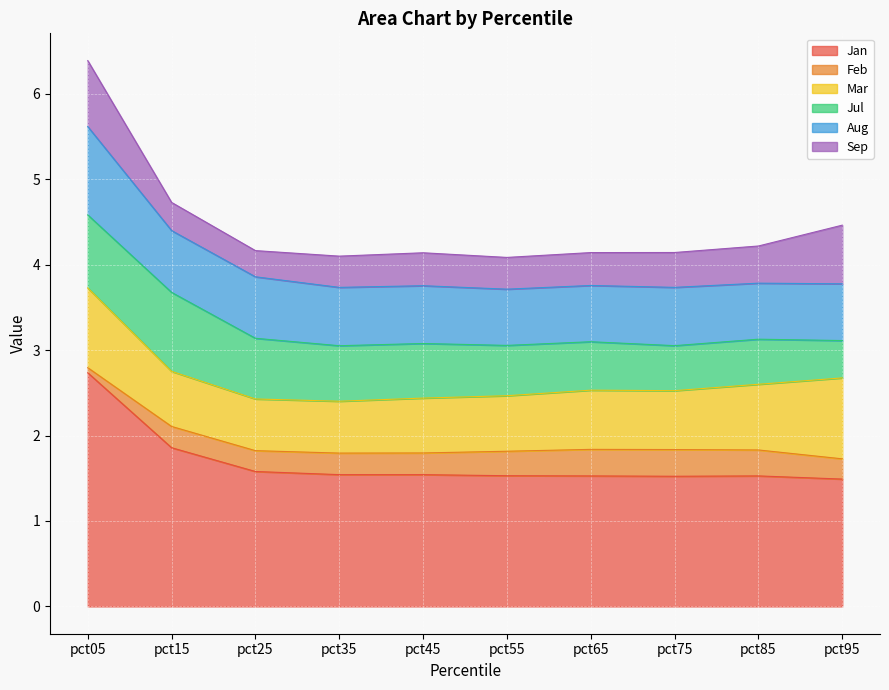

What is the sum of the Sep values at pct05 and pct85?

1.2